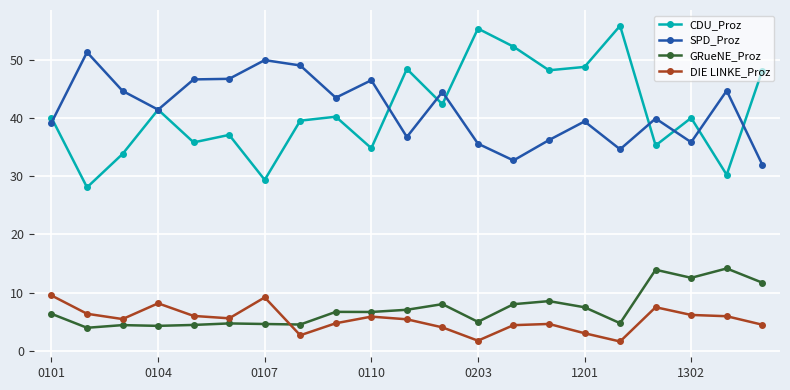

What is the maximum value shown in the chart?

55.9